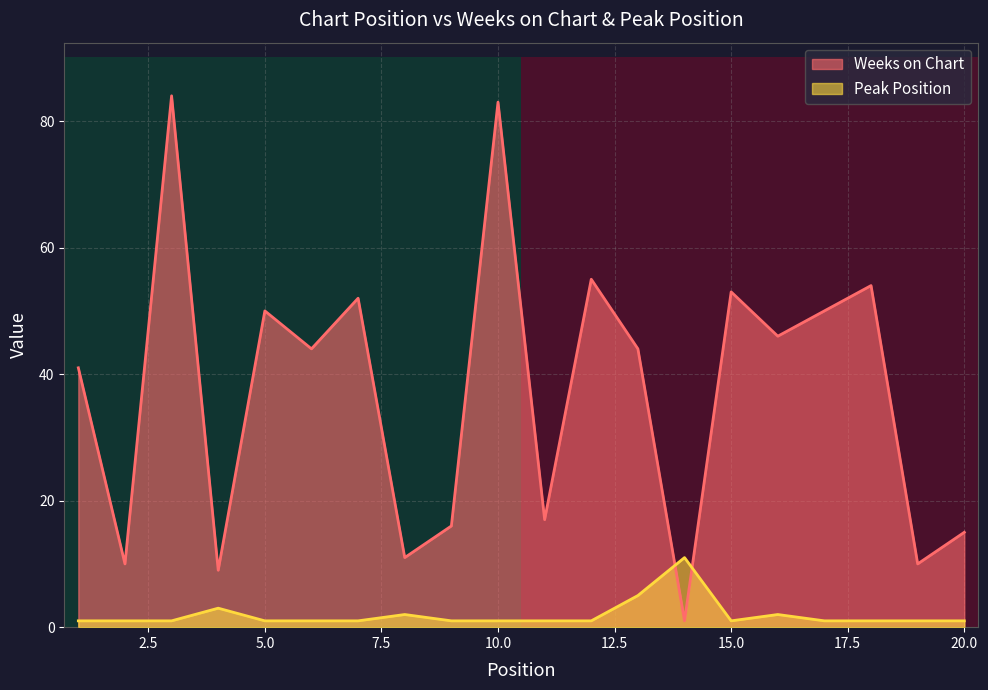

What is the maximum value shown in the chart?

84